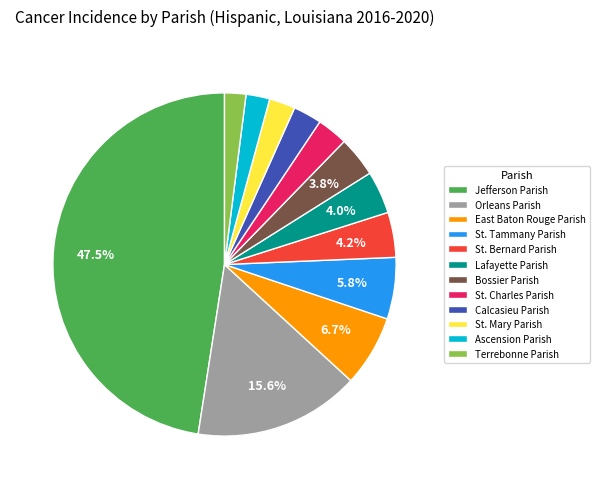

To the nearest percent, what is the average slice percentage?

8%